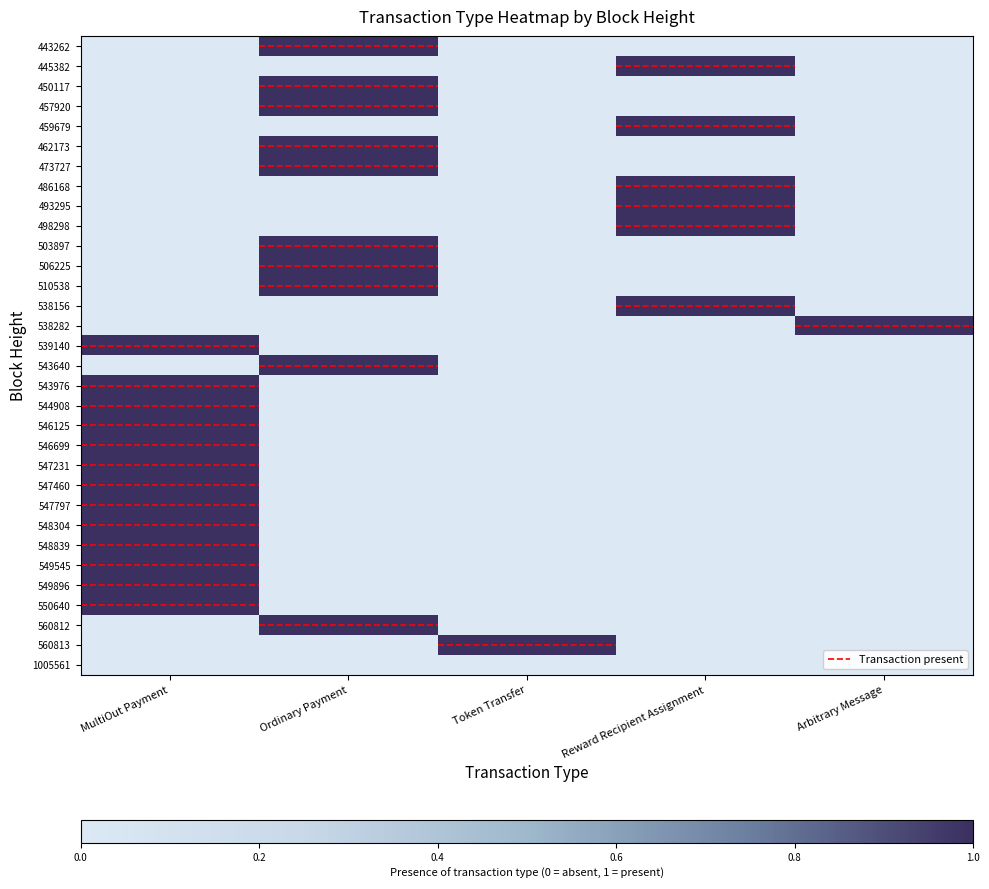

Which series has the largest range (max minus min)?

443262